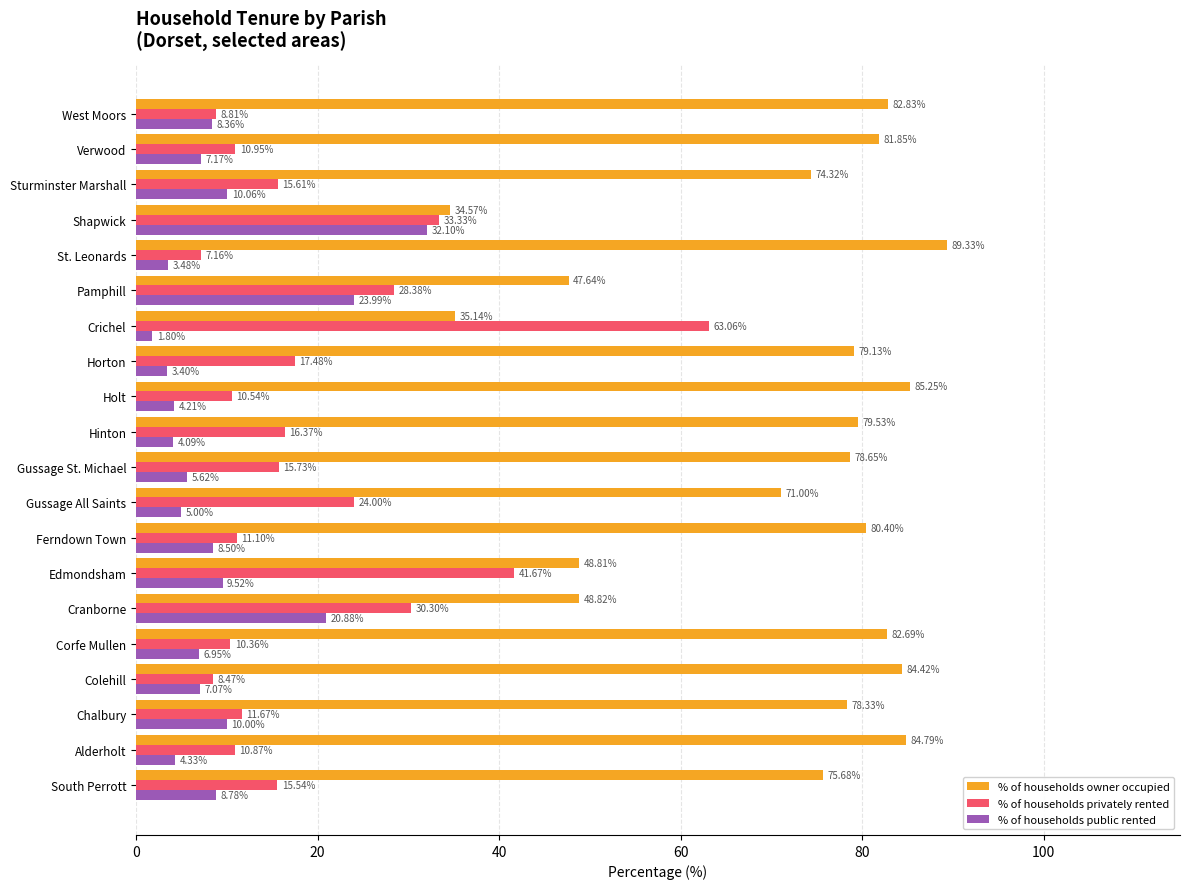

What is the maximum value for % of households privately rented?

63.1